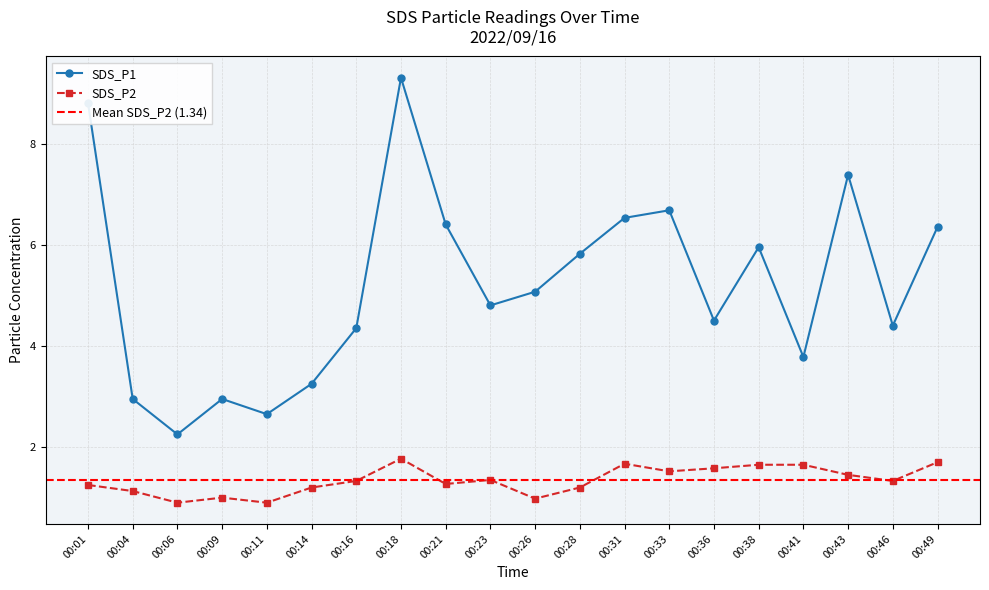

Reading right to left, extract all data points from this chart.

SDS_P1: 00:49=6.3	00:46=4.4	00:43=7.4	00:41=3.8	00:38=6.0	00:36=4.5	00:33=6.7	00:31=6.5	00:28=5.8	00:26=5.1	00:23=4.8	00:21=6.4	00:18=9.3	00:16=4.3	00:14=3.2	00:11=2.6	00:09=3.0	00:06=2.2	00:04=3.0	00:01=8.8
SDS_P2: 00:49=1.7	00:46=1.3	00:43=1.4	00:41=1.6	00:38=1.6	00:36=1.6	00:33=1.5	00:31=1.7	00:28=1.2	00:26=1.0	00:23=1.4	00:21=1.3	00:18=1.8	00:16=1.3	00:14=1.2	00:11=0.9	00:09=1.0	00:06=0.9	00:04=1.1	00:01=1.2